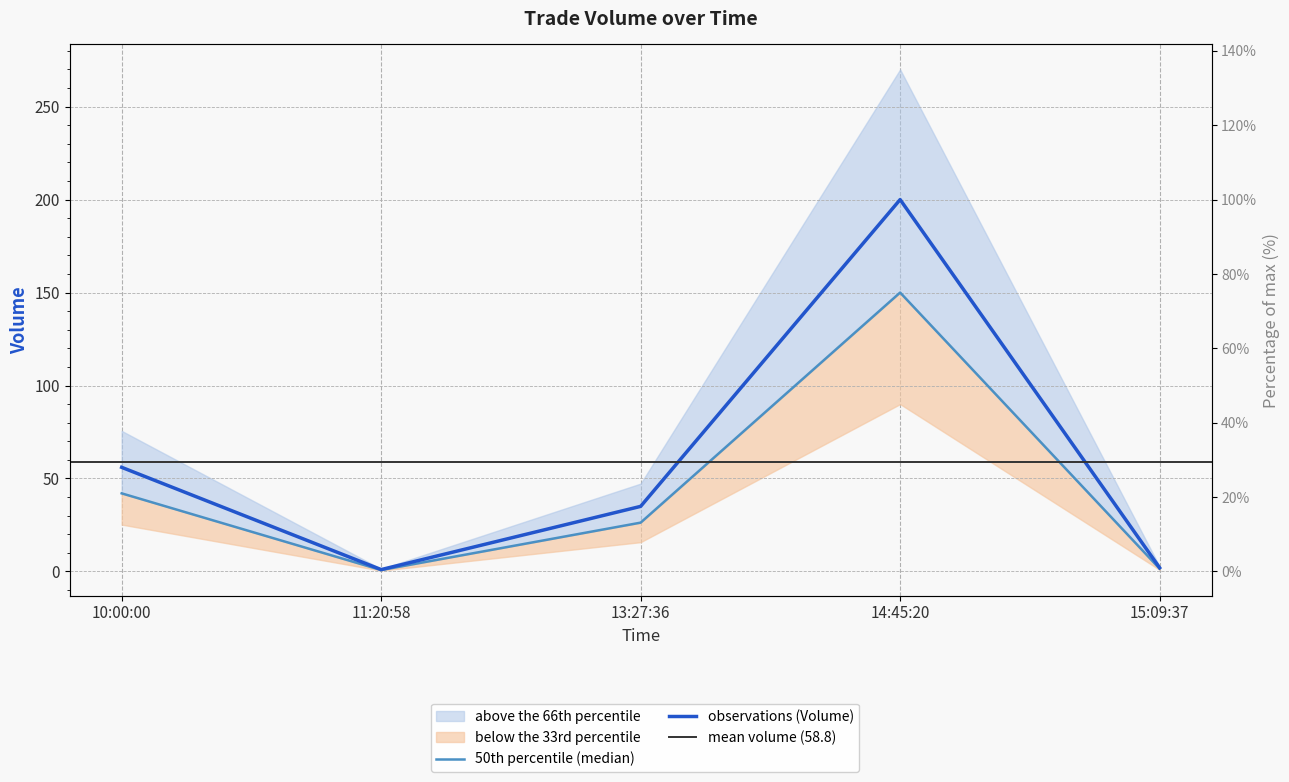

The value at 14:45:20 is 150.0. True or false?

True